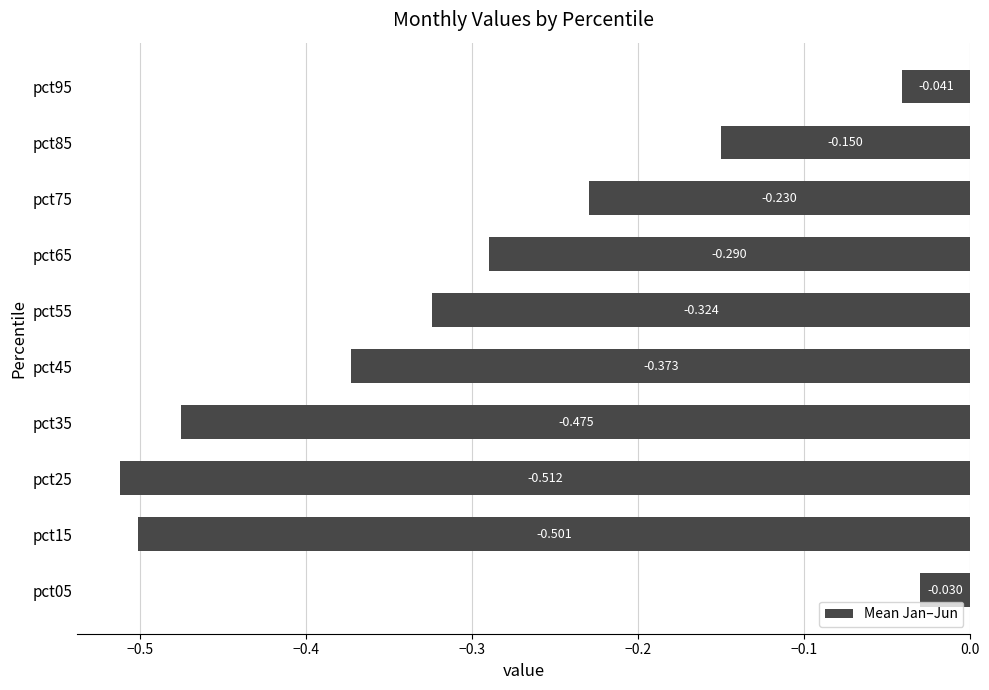

List the labels in order of value, smallest first.

pct25, pct15, pct35, pct45, pct55, pct65, pct75, pct85, pct95, pct05